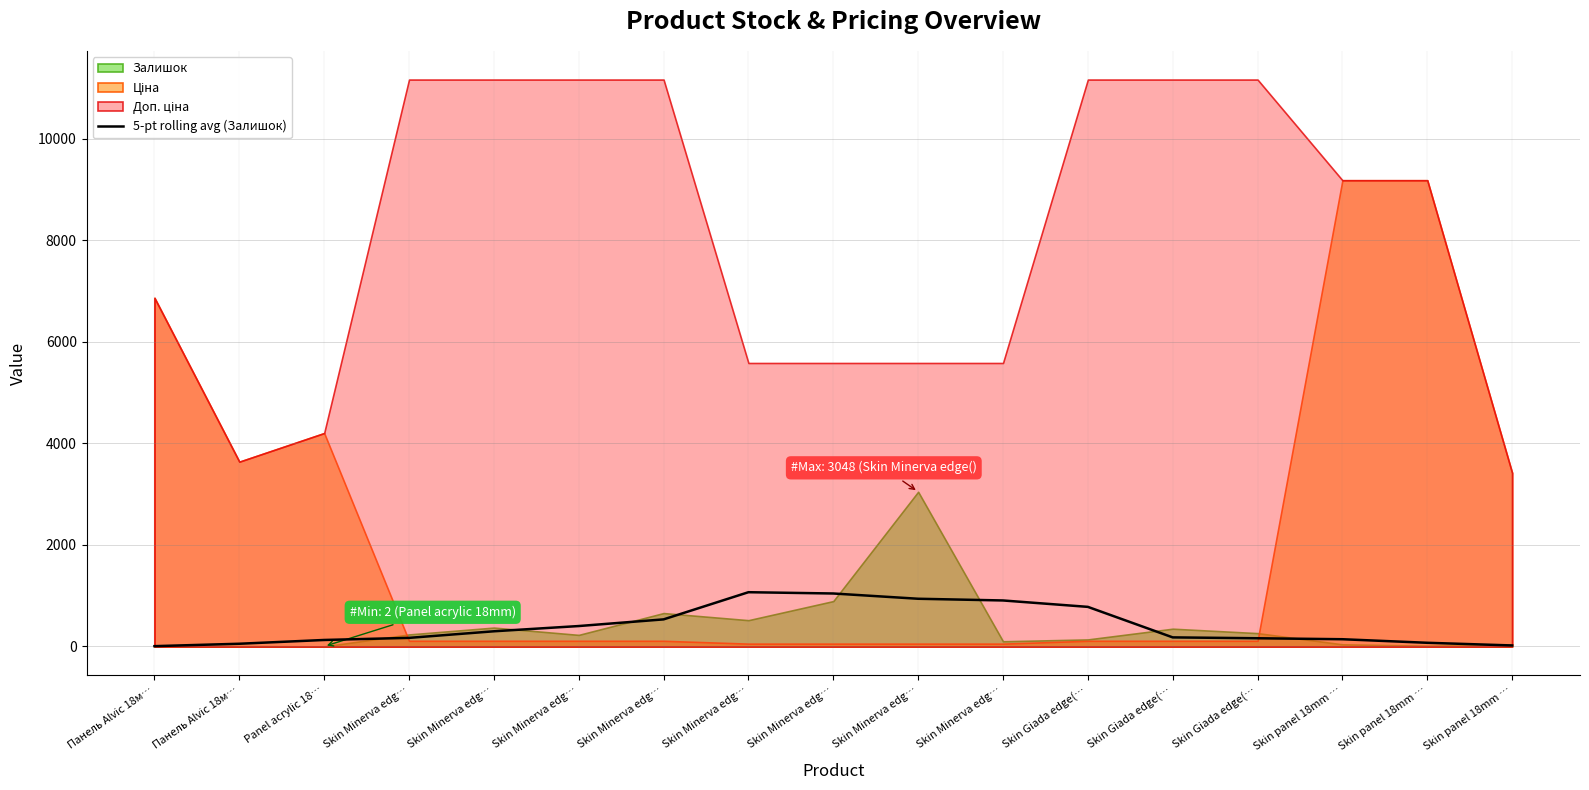

Reading left to right, what are all the values shown in this chart?

Панель Alvic 18м…=6.4	Панель Alvic 18м…=53.8	Panel acrylic 18…=128.2	Skin Minerva edg…=169.6	Skin Minerva edg…=299.4	Skin Minerva edg…=402.6	Skin Minerva edg…=534.0	Skin Minerva edg…=1069.2	Skin Minerva edg…=1044.0	Skin Minerva edg…=940.2	Skin Minerva edg…=906.6	Skin Giada edge(…=780.4	Skin Giada edge(…=179.2	Skin Giada edge(…=162.0	Skin panel 18mm …=142.8	Skin panel 18mm …=72.8	Skin panel 18mm …=20.2